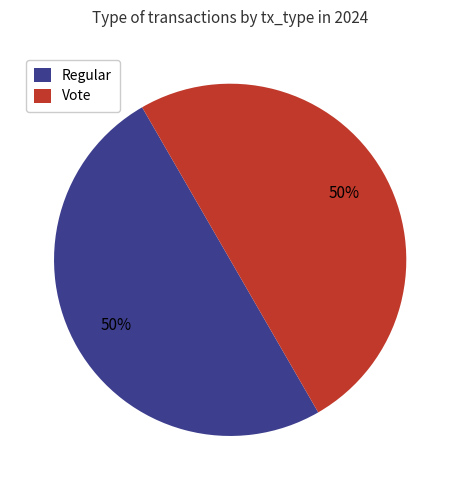

To the nearest percent, what is the difference between the Regular and Vote slice percentages?

0%